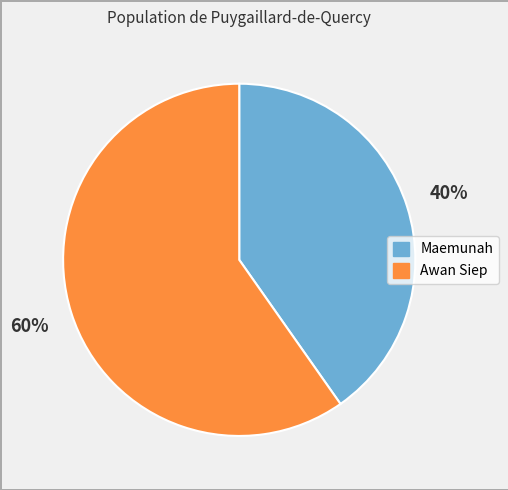

Which has a higher value, Awan Siep or Maemunah?

Awan Siep